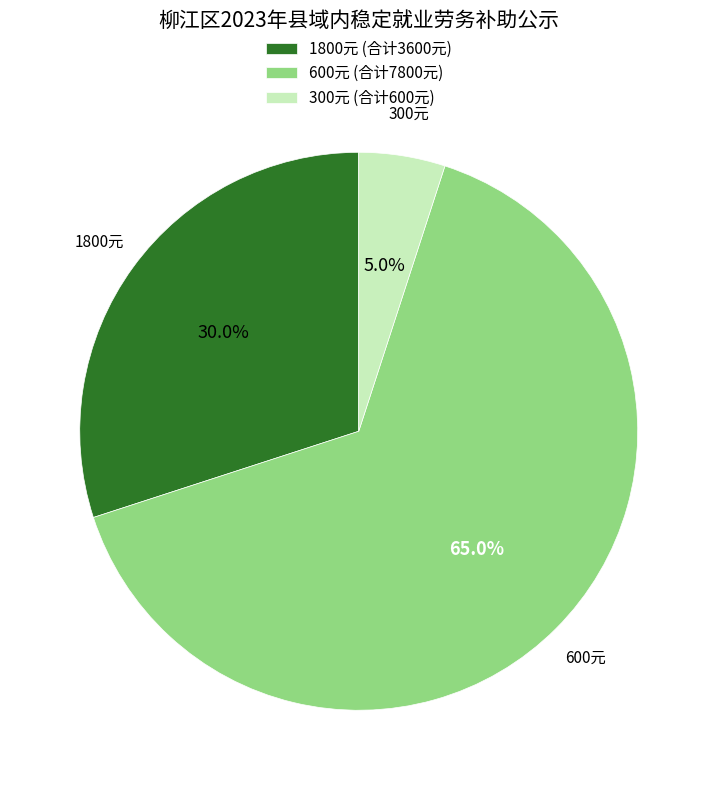

Does 300元 (合计600元) represent more than half of the total?

No